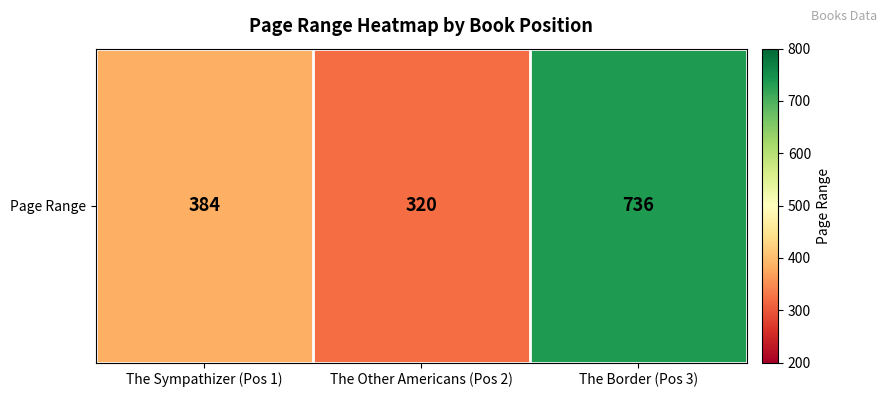

List the labels in order of value, largest first.

The Border (Pos 3), The Sympathizer (Pos 1), The Other Americans (Pos 2)